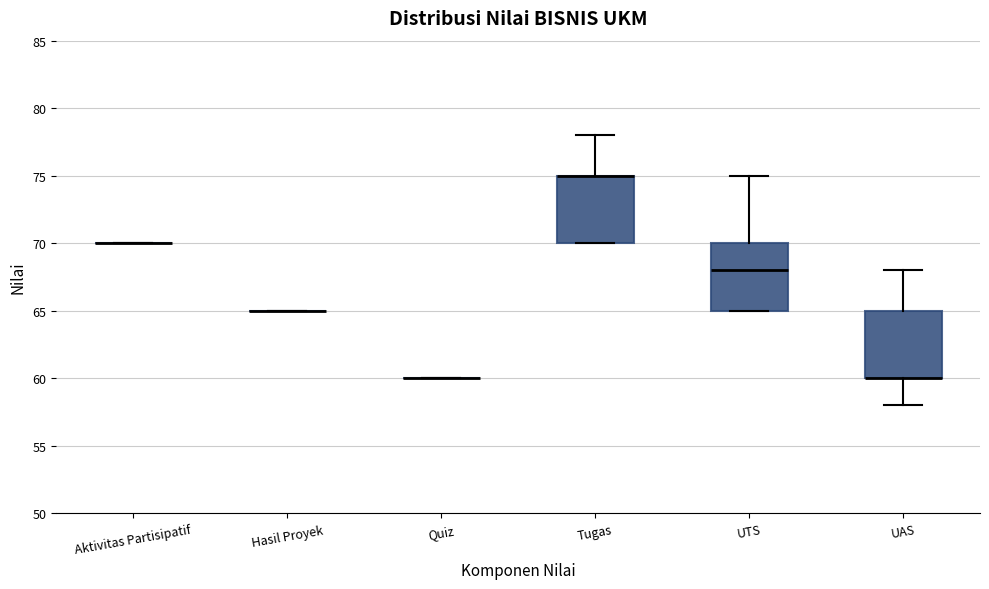

Reading left to right, read every box against the y-axis: the position of its median line, the range the box covers, and the ends of its whiskers. The values are not printed on the chart, so give them approximately, as read against the axis.

Aktivitas Partisipatif: box collapsed to a line at 70, whiskers 70 to 70
Hasil Proyek: box collapsed to a line at 65, whiskers 65 to 65
Quiz: box collapsed to a line at 60, whiskers 60 to 60
Tugas: median 75 (drawn on the box's upper edge), box 70 to 75, whiskers 70 to 78
UTS: median 68, box 65 to 70, whiskers 65 to 75
UAS: median 60 (drawn on the box's lower edge), box 60 to 65, whiskers 58 to 68